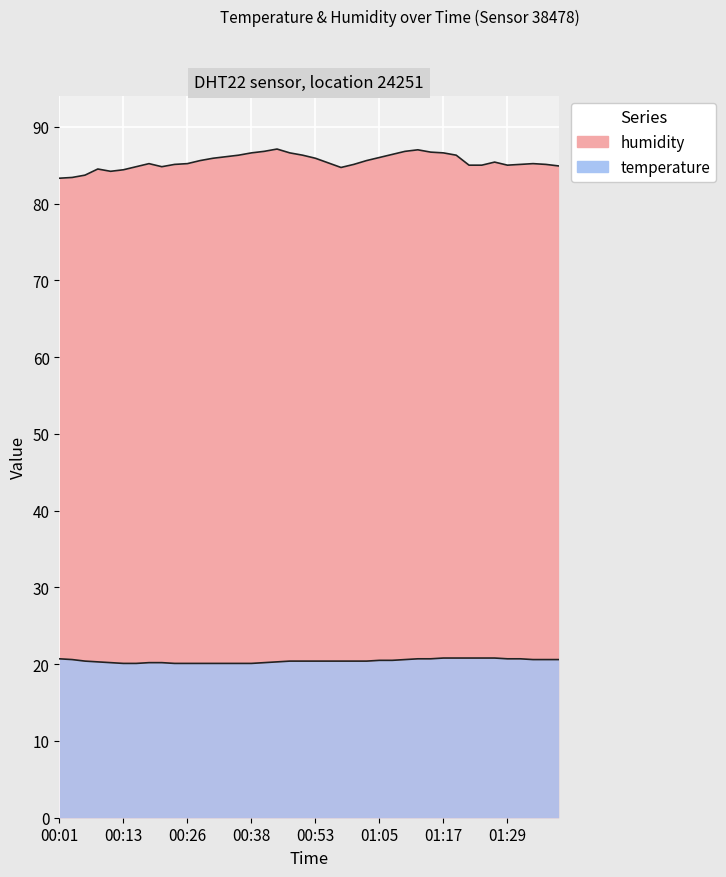

True or false: humidity and temperature cross at least once.

False